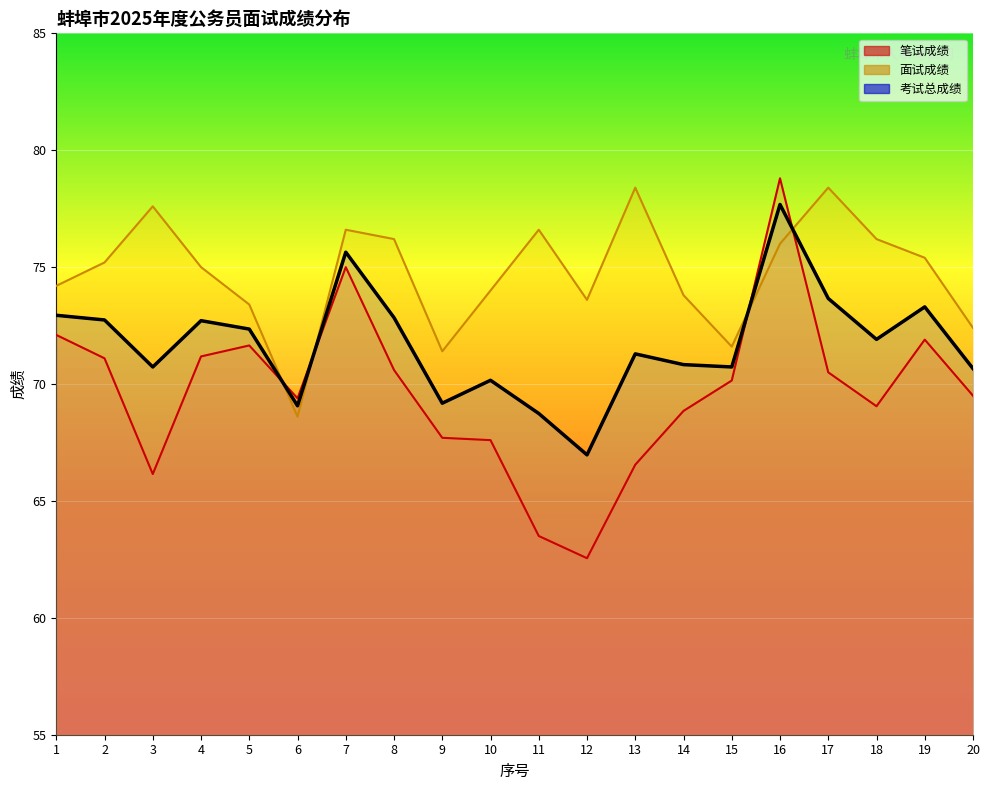

What is the total value across all series at 4?

218.9